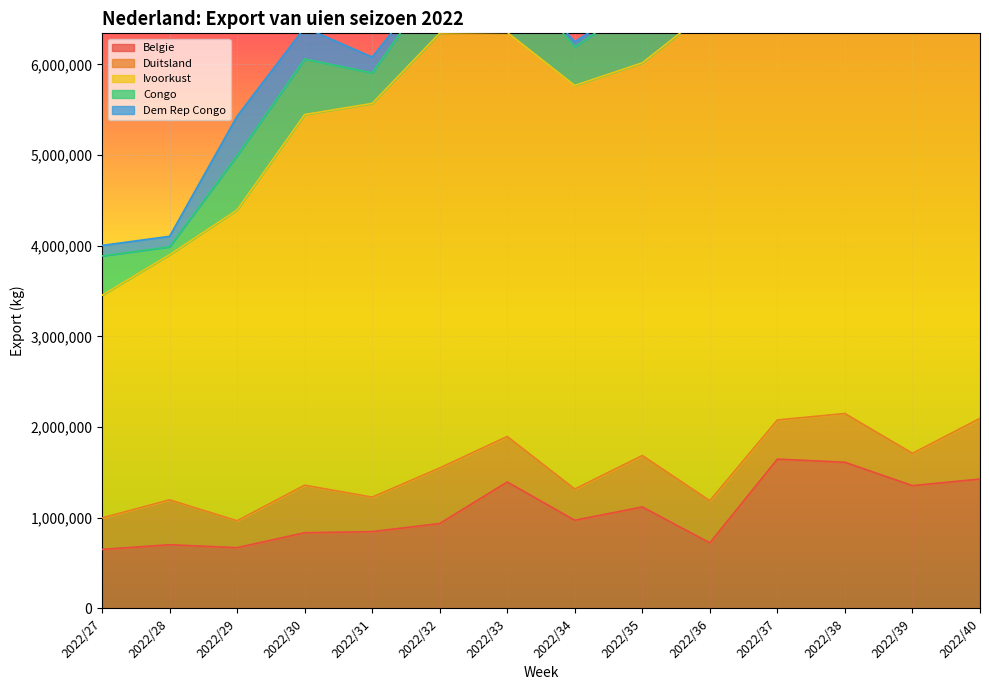

What is the highest value of the Ivoorkust series?

5765275